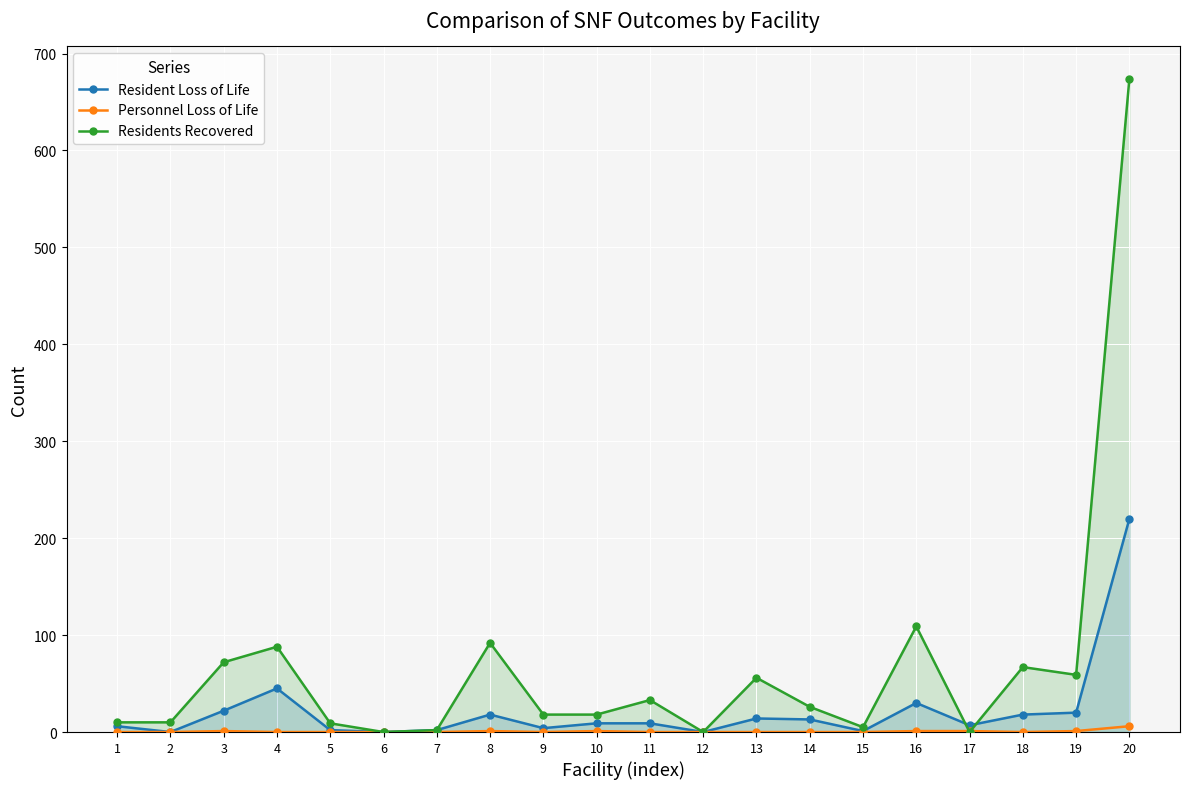

Which series ends up on top after the final intersection of Resident Loss of Life and Residents Recovered?

Residents Recovered